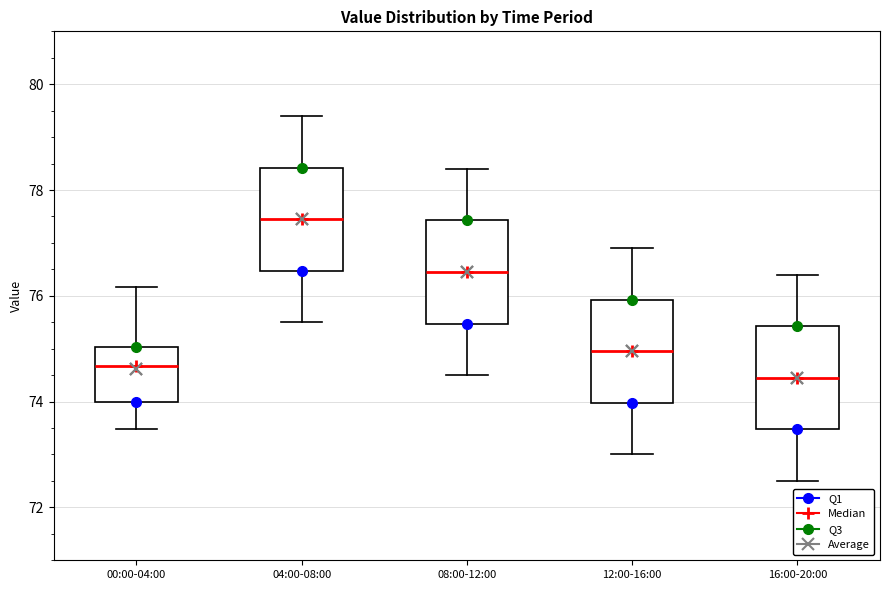

Where is the lower edge of the box for 12:00-16:00 on the y-axis? The values are not printed on the chart, so give them approximately, as read against the axis.

74.0